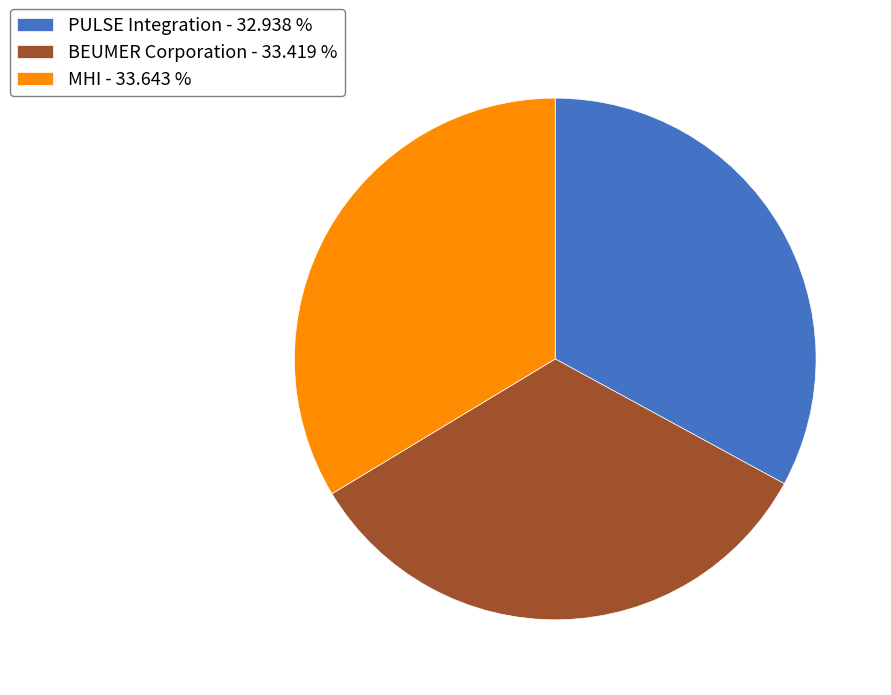

True or false: BEUMER Corporation accounts for 33% of the total.

True